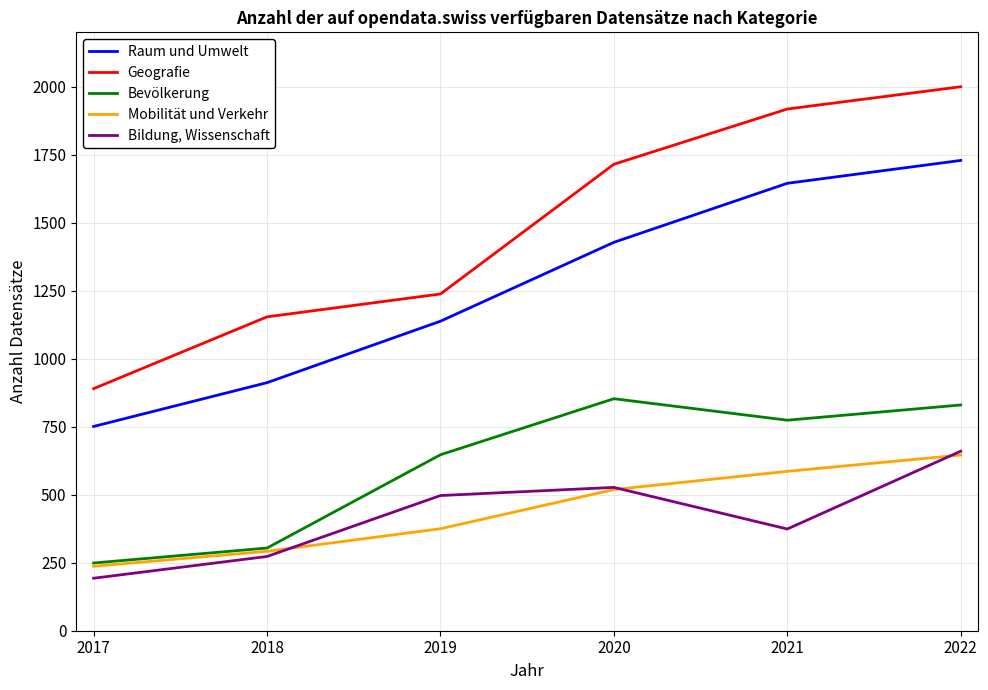

Reading left to right, list all the values displayed in this chart.

Raum und Umwelt: 751	912	1138	1428	1645	1729
Geografie: 890	1154	1238	1715	1918	2000
Bevölkerung: 249	304	647	853	774	830
Mobilität und Verkehr: 237	292	375	519	586	646
Bildung, Wissenschaft: 193	273	497	527	374	660